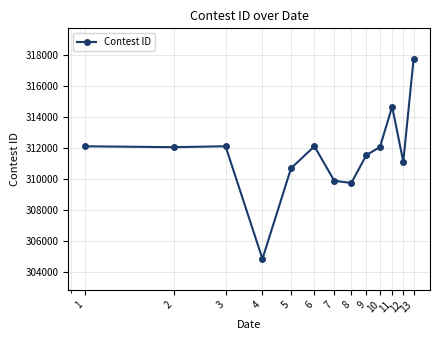

What is the difference between the maximum and minimum values?

12880